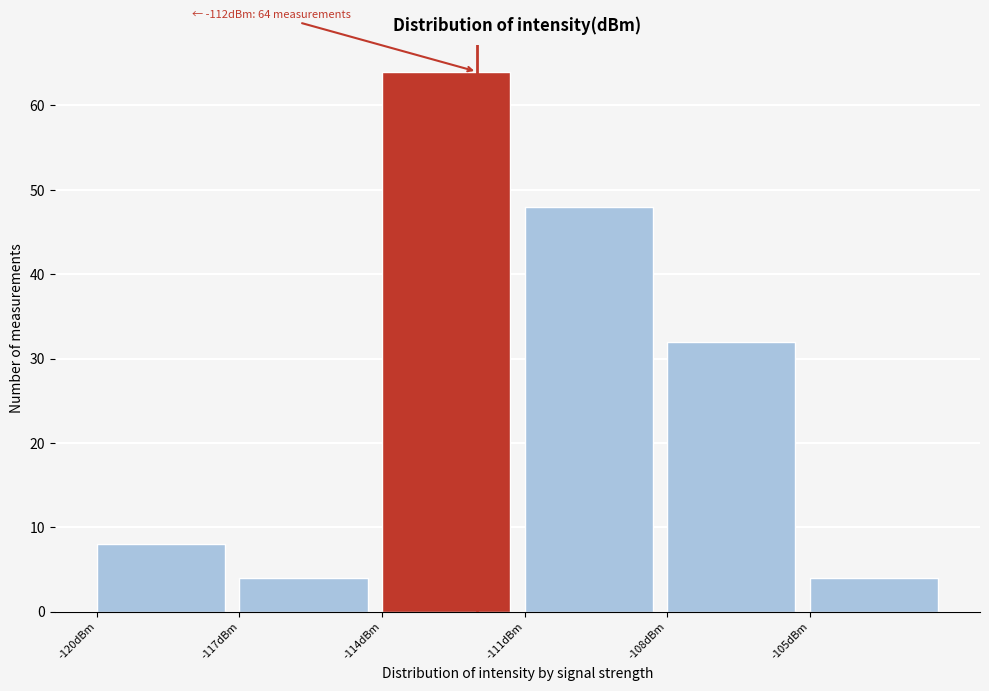

Which range on the x-axis has the tallest bar?

-114 to -111